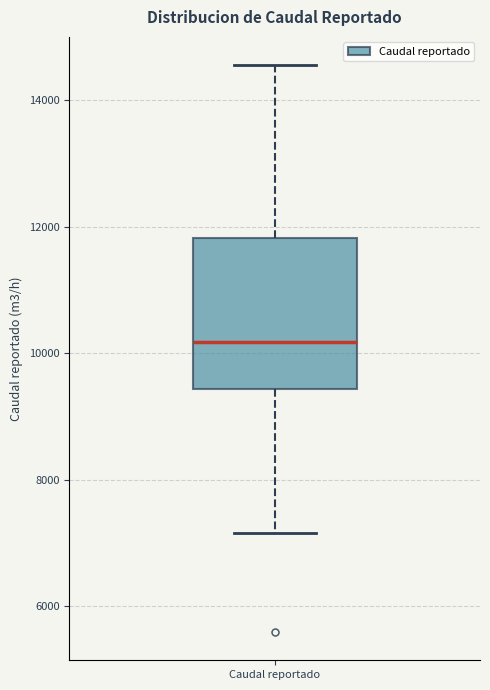

Where does the median line of the box for Caudal reportado sit on the y-axis? The values are not printed on the chart, so give them approximately, as read against the axis.

10200